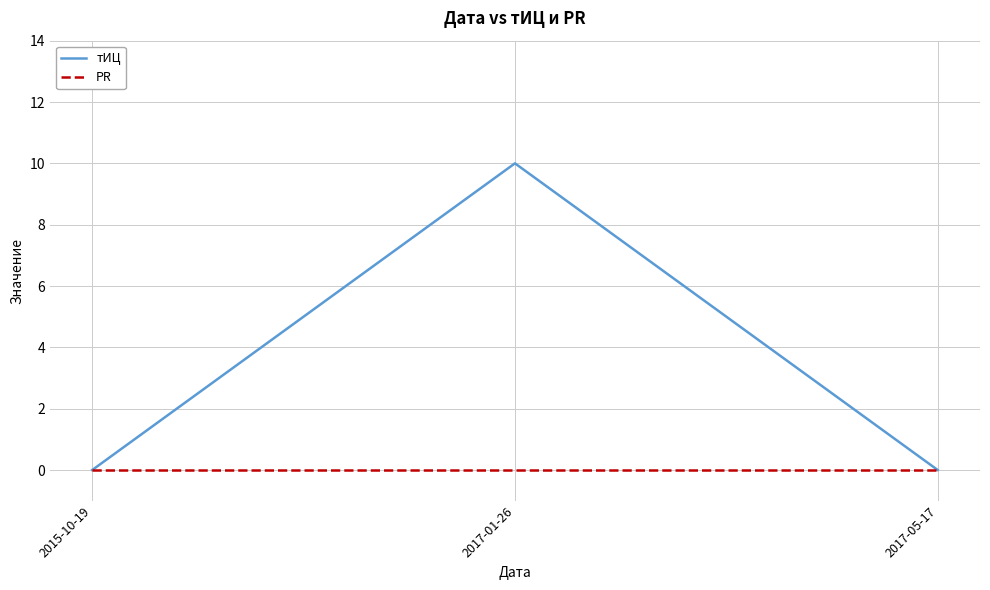

Reading left to right, what are all the values shown in this chart?

тИЦ: 2015-10-19=0	2017-01-26=10	2017-05-17=0
PR: 2015-10-19=0	2017-01-26=0	2017-05-17=0